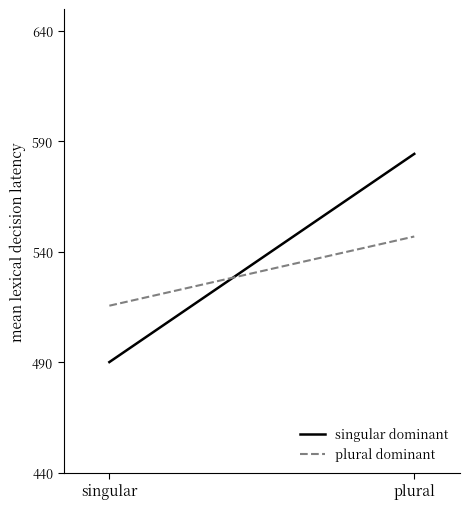

List the labels in order of singular dominant value, largest first.

plural, singular